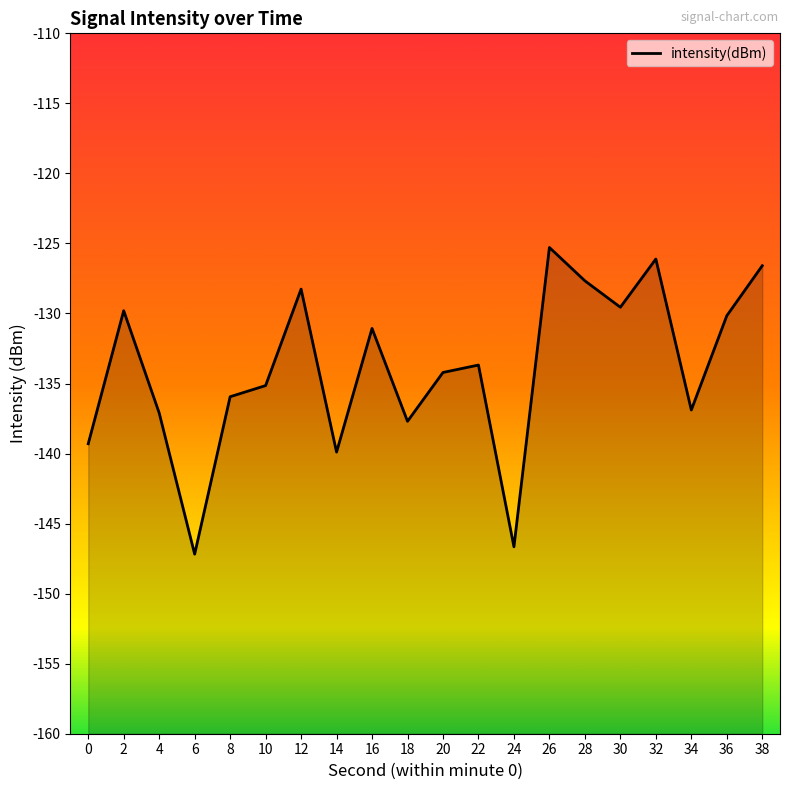

Is it true that the value at 2 is -129.8?

True